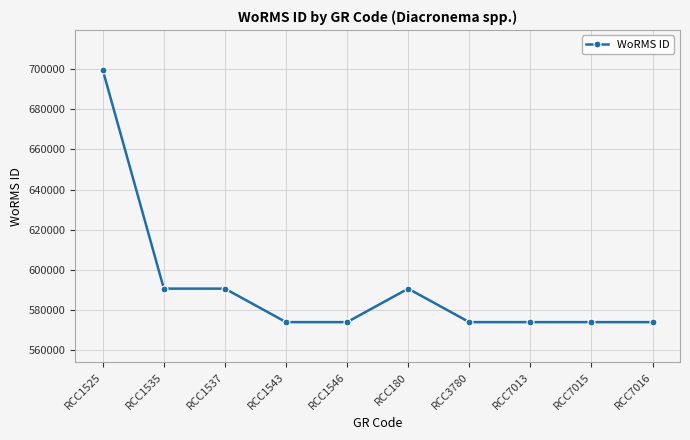

What is the label of the 6th point from the right?

RCC1546